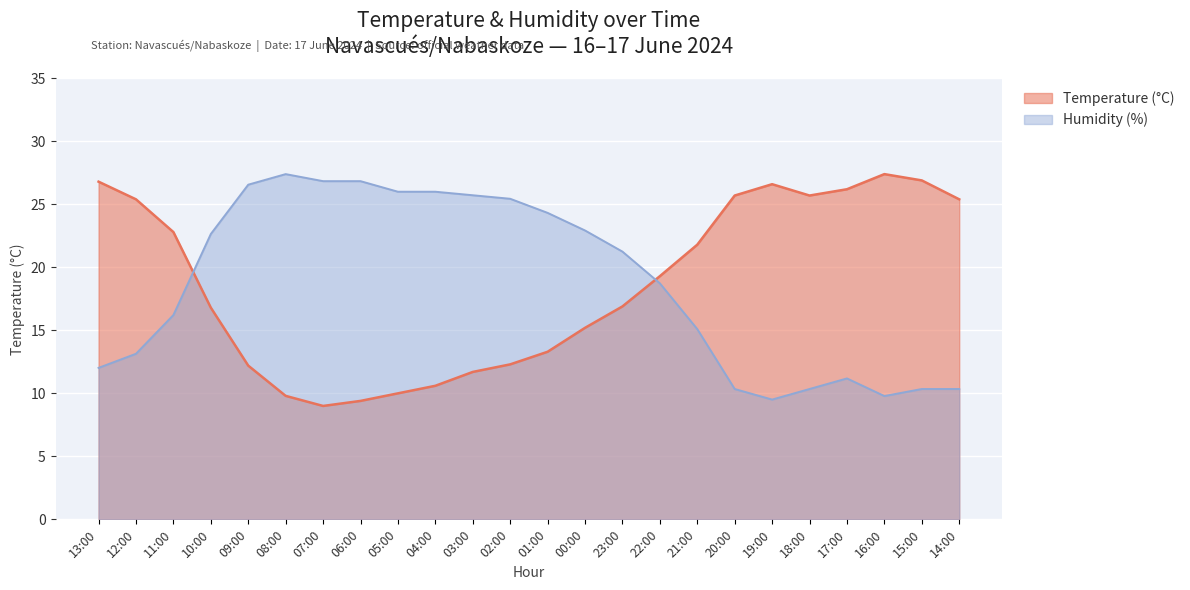

At which label is Humidity (%) closest to 18?

22:00